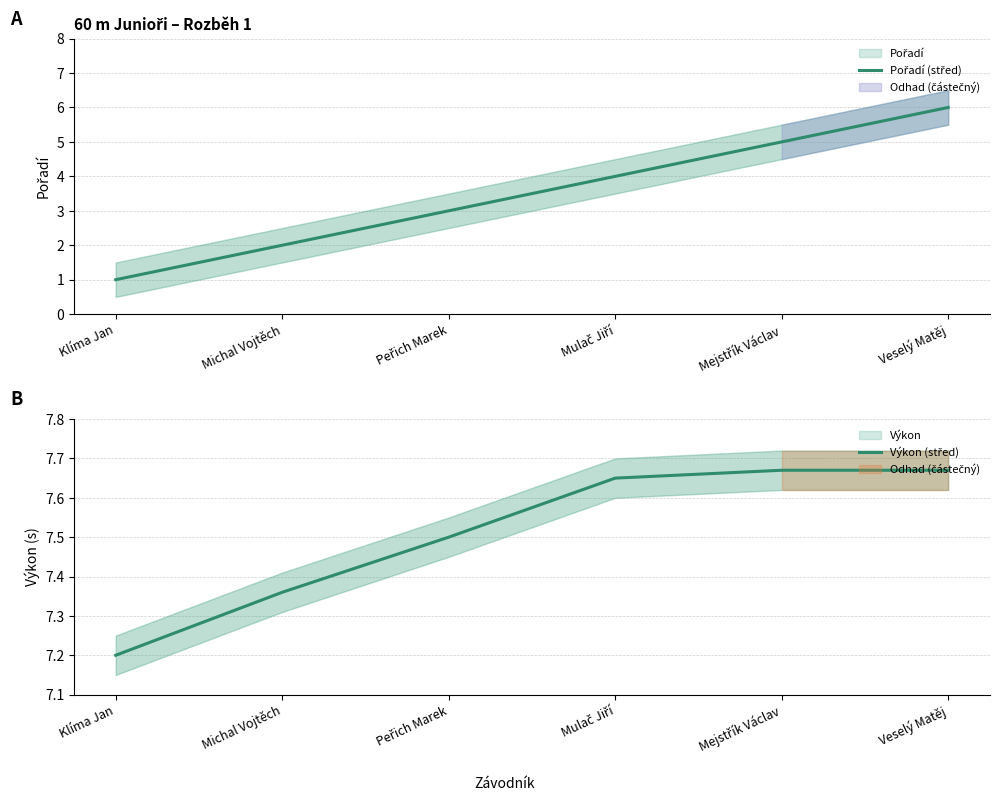

What is the label of the 6th point from the left?

Veselý Matěj